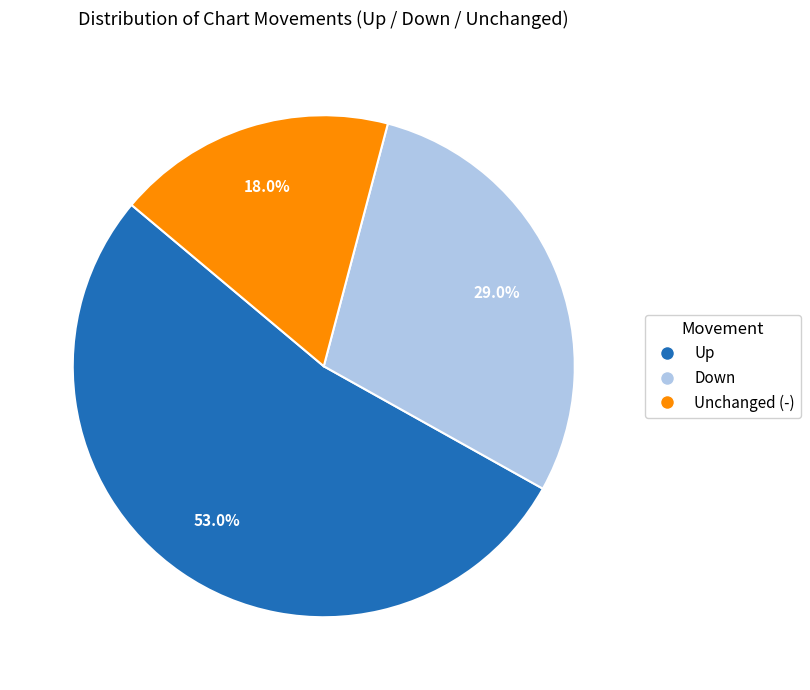

To the nearest percent, what is the difference between the largest and smallest slice percentages?

35%